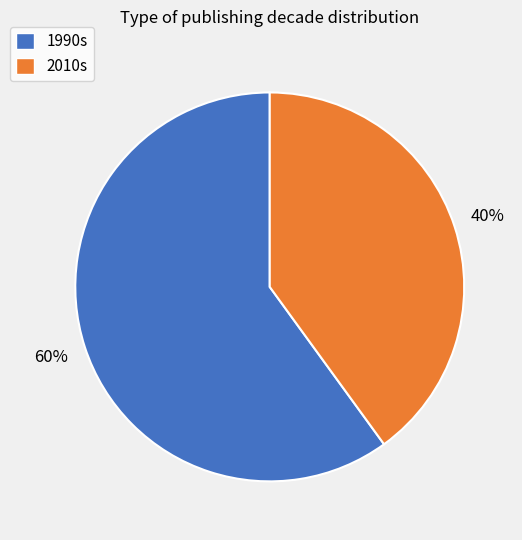

Does any single category account for the majority?

Yes